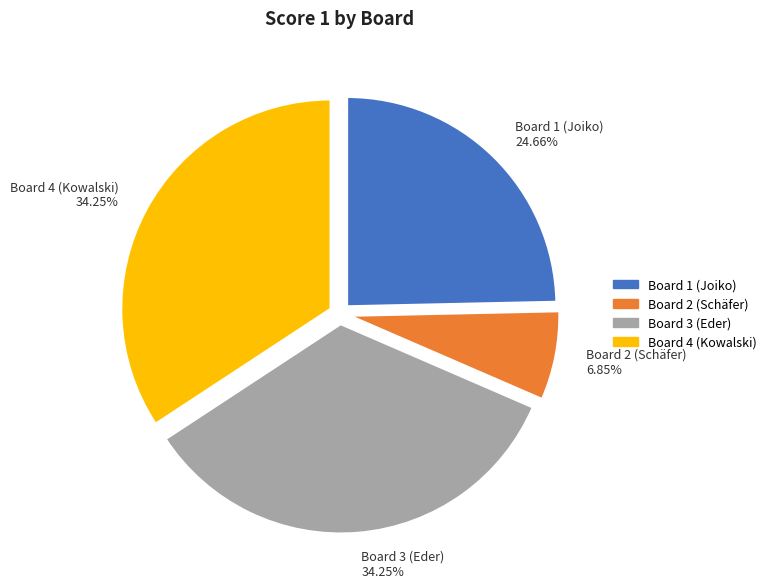

The Board 4 (Kowalski) slice represents 34% of the pie. True or false?

True